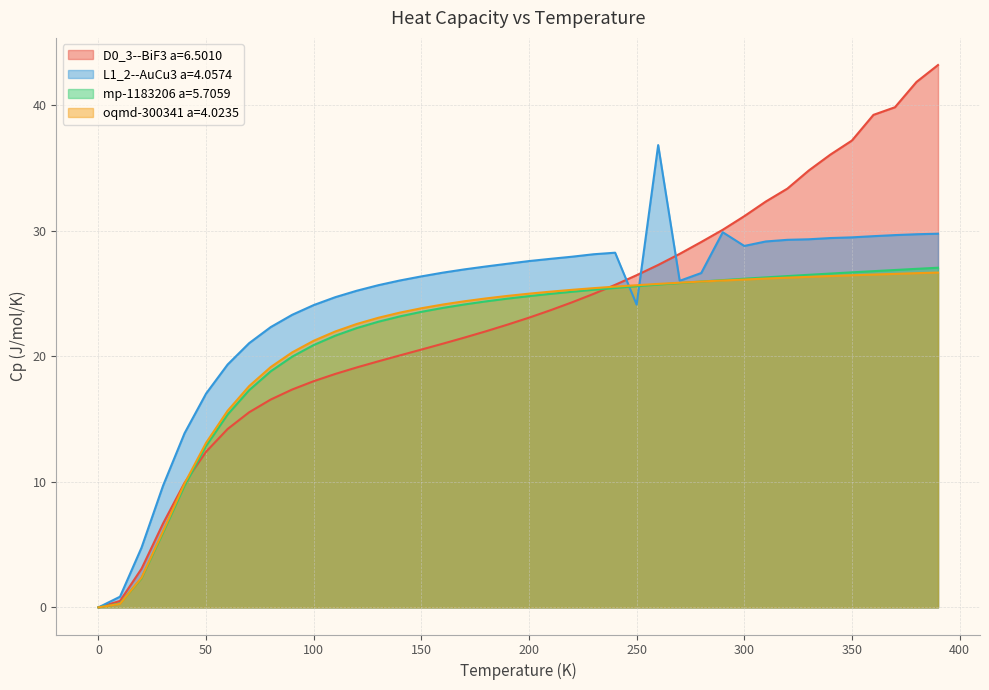

Which category has the highest value in the mp-1183206 a=5.7059 series?

390.0